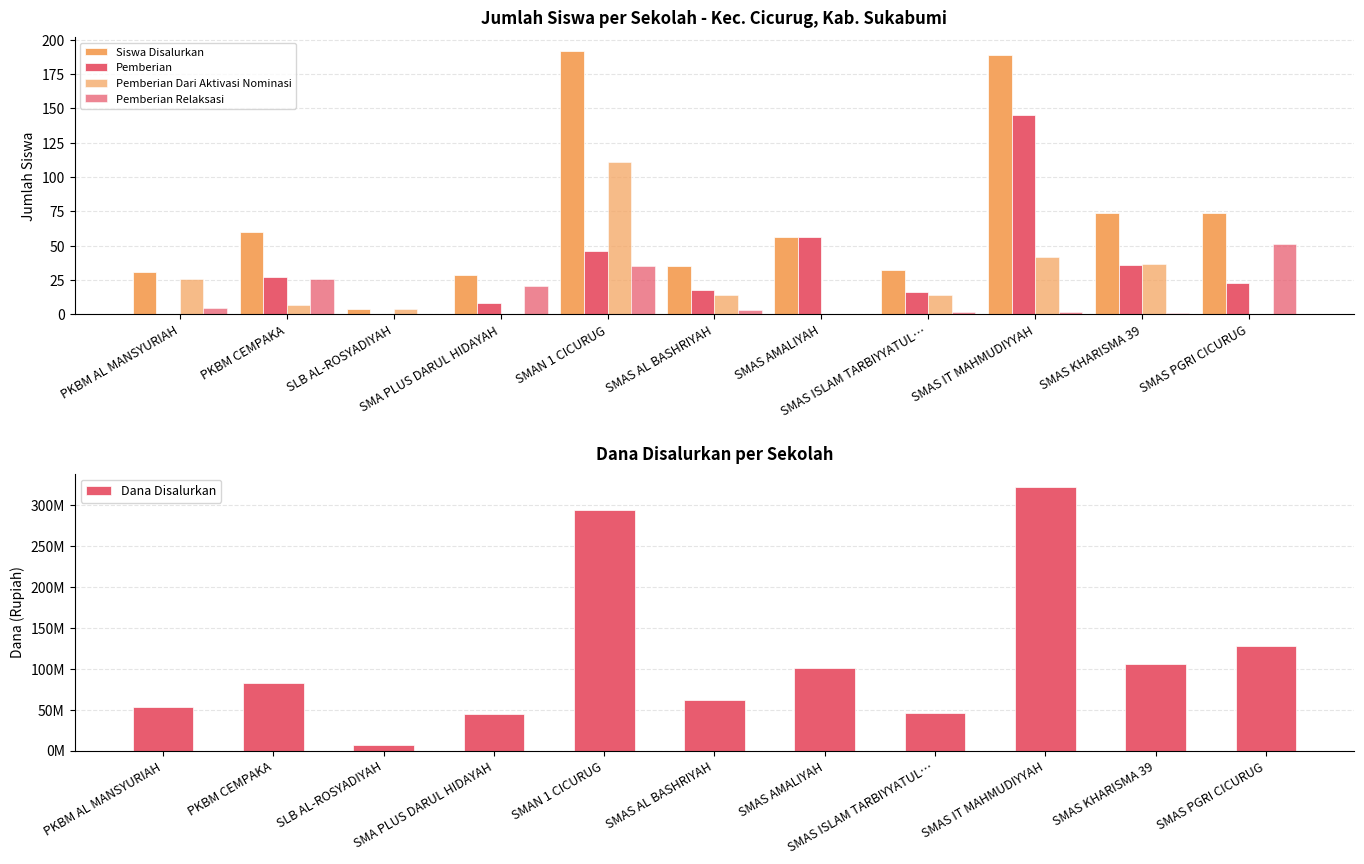

What is the value of the Dana Disalurkan bar at the 8th from the left?

45900000